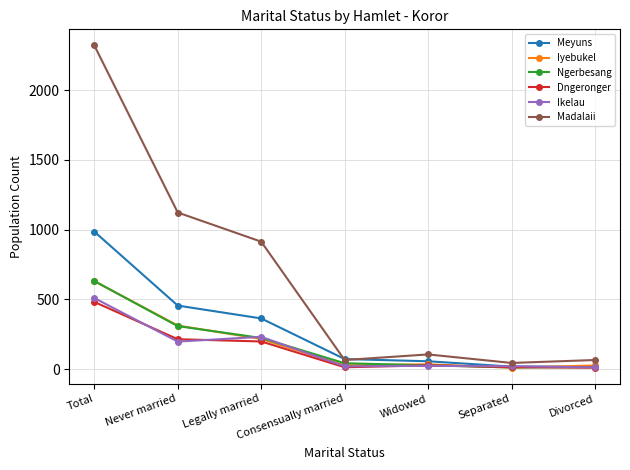

True or false: Meyuns has a value of 424 at Total.

False